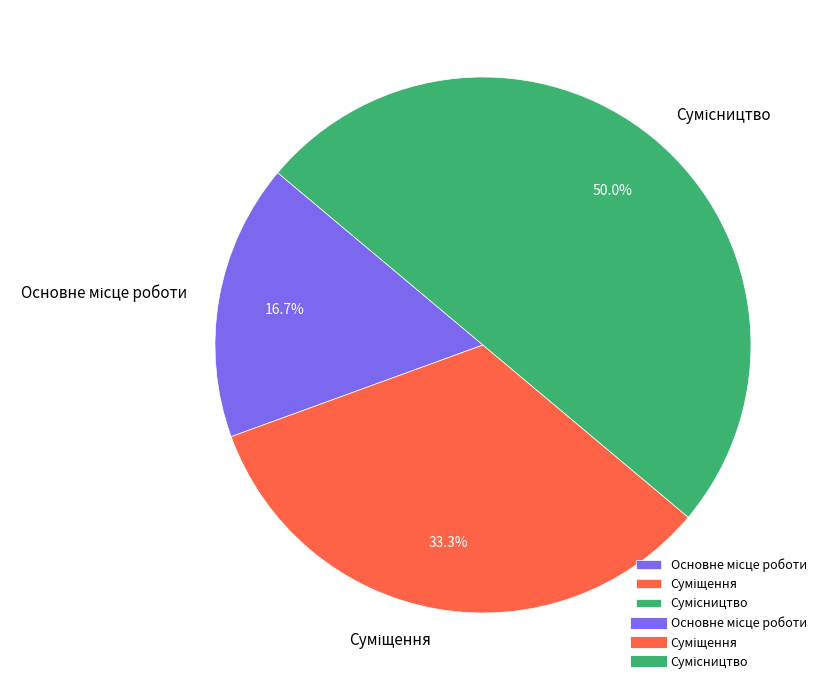

Does Сумісництво represent more than half of the total?

No